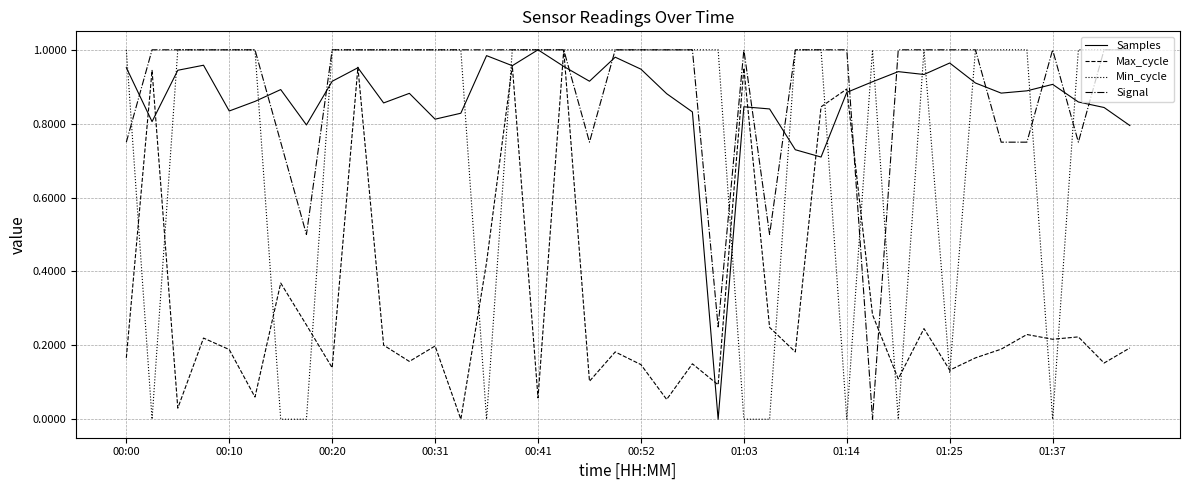

Is it true that Samples equals 1.2 at 00:31?

False